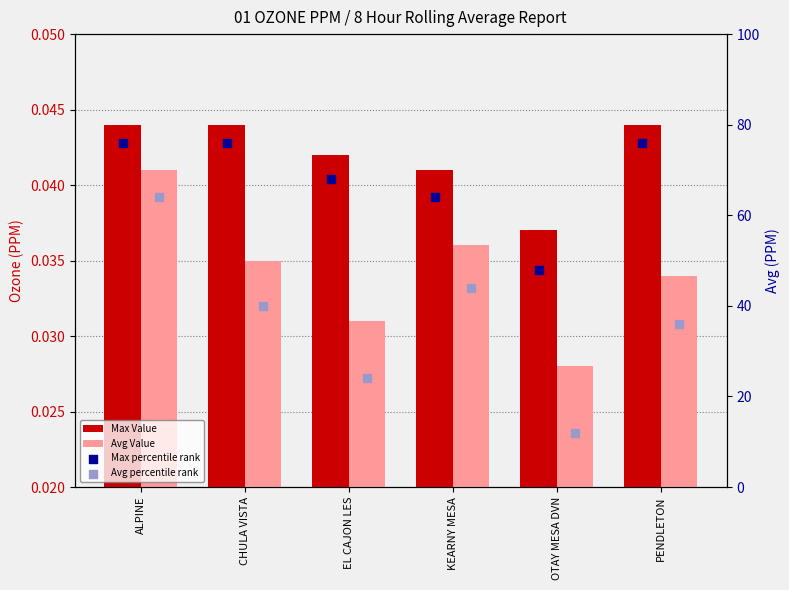

What is the total value across all series at OTAY MESA DVN?

60.1